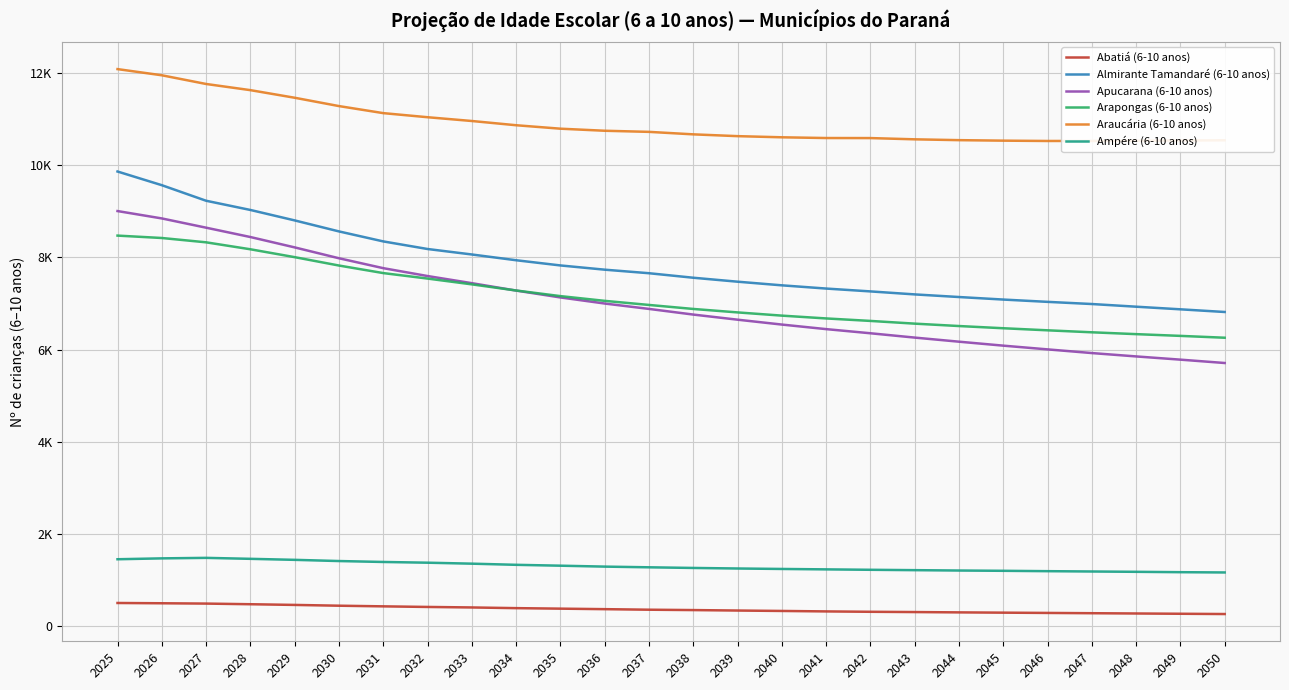

Reading right to left, extract all data points from this chart.

Abatiá (6-10 anos): 2050=255	2049=261	2048=267	2047=273	2046=279	2045=285	2044=291	2043=298	2042=304	2041=312	2040=322	2039=331	2038=341	2037=349	2036=361	2035=372	2034=383	2033=398	2032=409	2031=422	2030=436	2029=453	2028=468	2027=482	2026=489	2025=495
Almirante Tamandaré (6-10 anos): 2050=6815	2049=6873	2048=6930	2047=6988	2046=7035	2045=7085	2044=7140	2043=7197	2042=7262	2041=7324	2040=7394	2039=7473	2038=7559	2037=7657	2036=7734	2035=7826	2034=7939	2033=8064	2032=8183	2031=8348	2030=8565	2029=8804	2028=9031	2027=9231	2026=9569	2025=9866
Apucarana (6-10 anos): 2050=5707	2049=5780	2048=5850	2047=5923	2046=6003	2045=6084	2044=6170	2043=6259	2042=6353	2041=6443	2040=6542	2039=6648	2038=6759	2037=6882	2036=6999	2035=7131	2034=7280	2033=7441	2032=7596	2031=7767	2030=7982	2029=8218	2028=8443	2027=8646	2026=8847	2025=9007
Arapongas (6-10 anos): 2050=6256	2049=6296	2048=6334	2047=6374	2046=6417	2045=6462	2044=6510	2043=6562	2042=6621	2041=6675	2040=6736	2039=6806	2038=6881	2037=6968	2036=7057	2035=7160	2034=7282	2033=7415	2032=7541	2031=7660	2030=7824	2029=8006	2028=8177	2027=8328	2026=8422	2025=8474
Araucária (6-10 anos): 2050=10544	2049=10539	2048=10534	2047=10530	2046=10529	2045=10536	2044=10547	2043=10565	2042=10592	2041=10593	2040=10609	2039=10634	2038=10673	2037=10727	2036=10751	2035=10796	2034=10871	2033=10963	2032=11045	2031=11134	2030=11287	2029=11468	2028=11633	2027=11767	2026=11956	2025=12090
Ampére (6-10 anos): 2050=1158	2049=1164	2048=1172	2047=1179	2046=1186	2045=1194	2044=1200	2043=1208	2042=1216	2041=1225	2040=1234	2039=1244	2038=1256	2037=1270	2036=1285	2035=1305	2034=1324	2033=1349	2032=1370	2031=1386	2030=1406	2029=1432	2028=1454	2027=1475	2026=1464	2025=1445